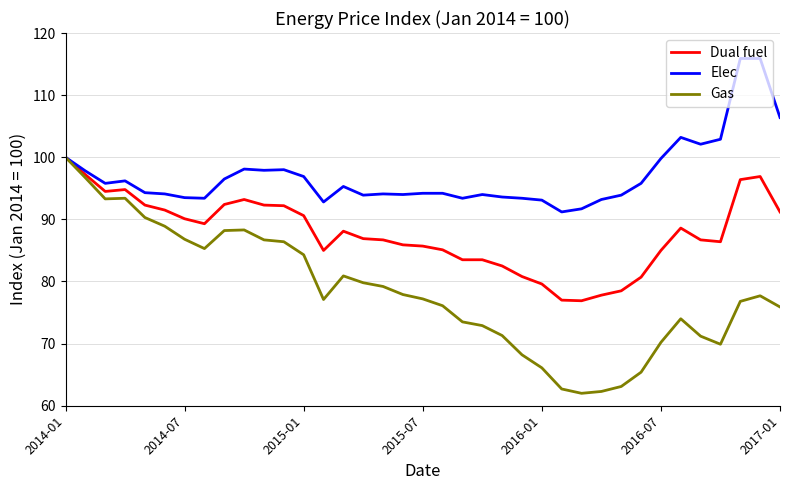

Which series has the largest range (max minus min)?

Gas